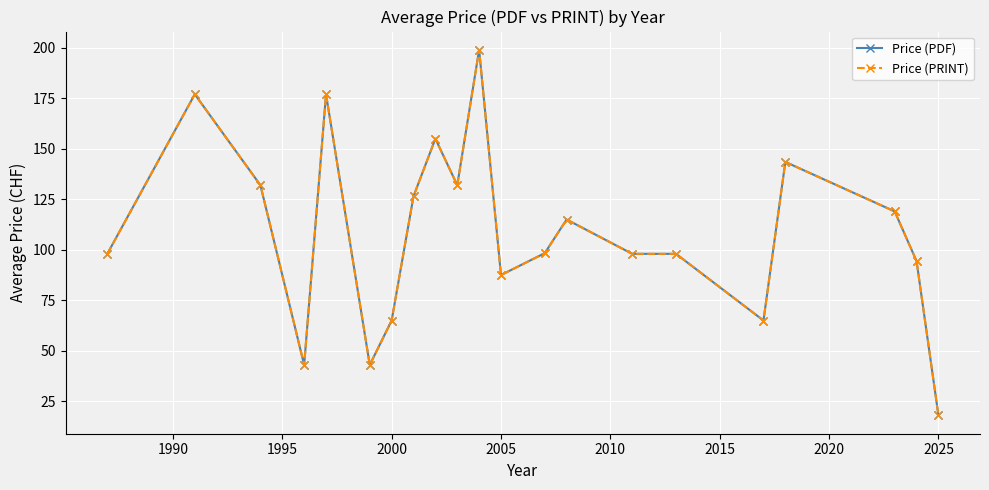

What are all the series names shown in the legend?

Price (PDF), Price (PRINT)